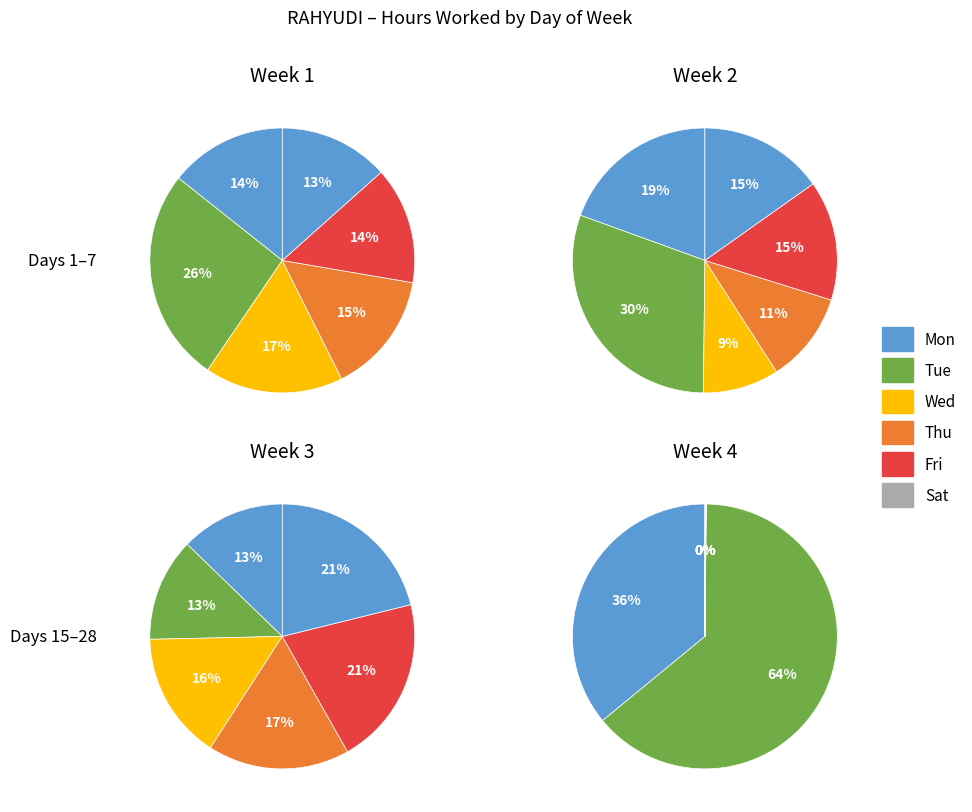

How many segments does this pie chart have?

7